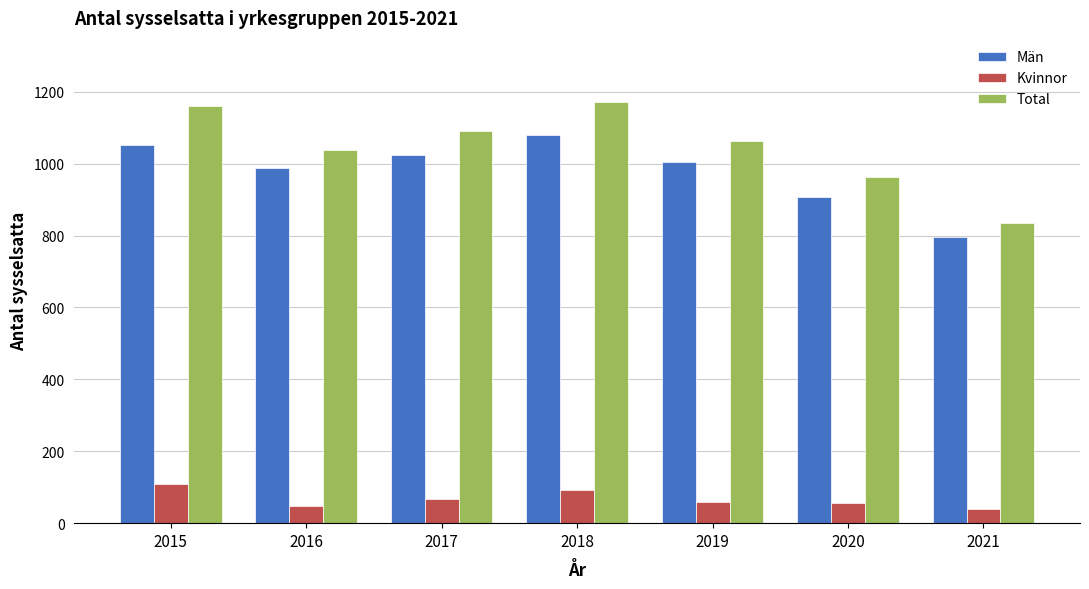

Is it true that Kvinnor equals 92 at 2018?

True